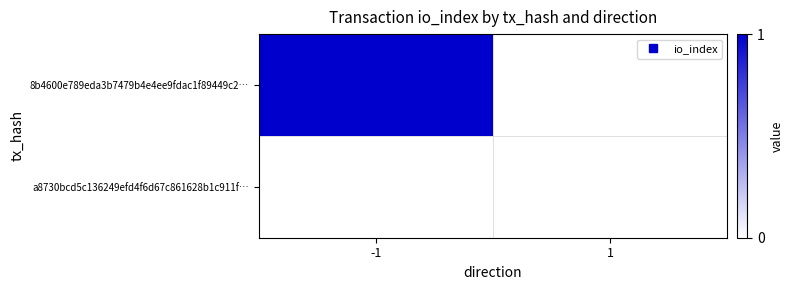

Count the number of categories in the chart.

2